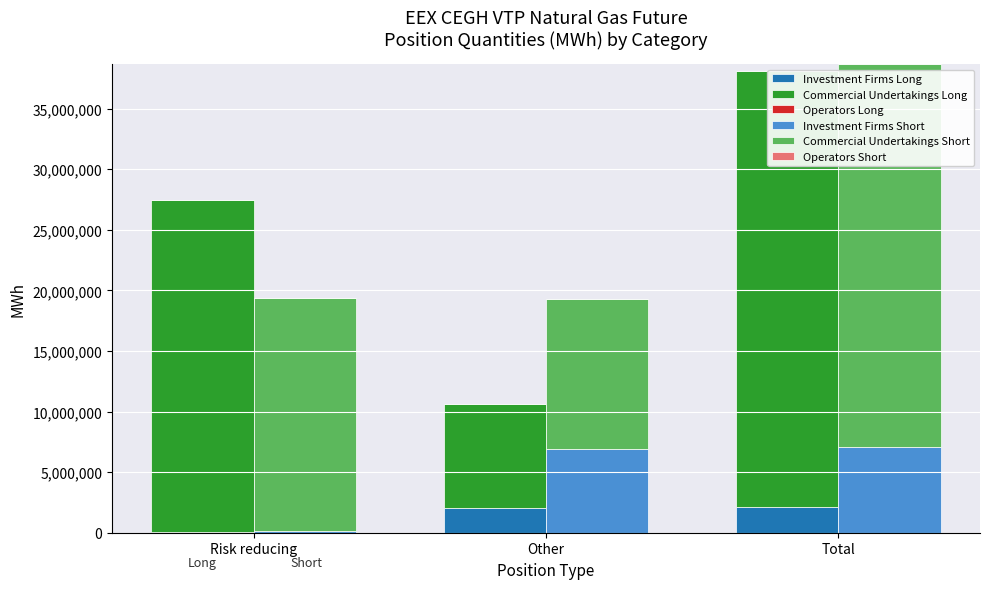

At how many categories does at least one series exceed 14188405?

2